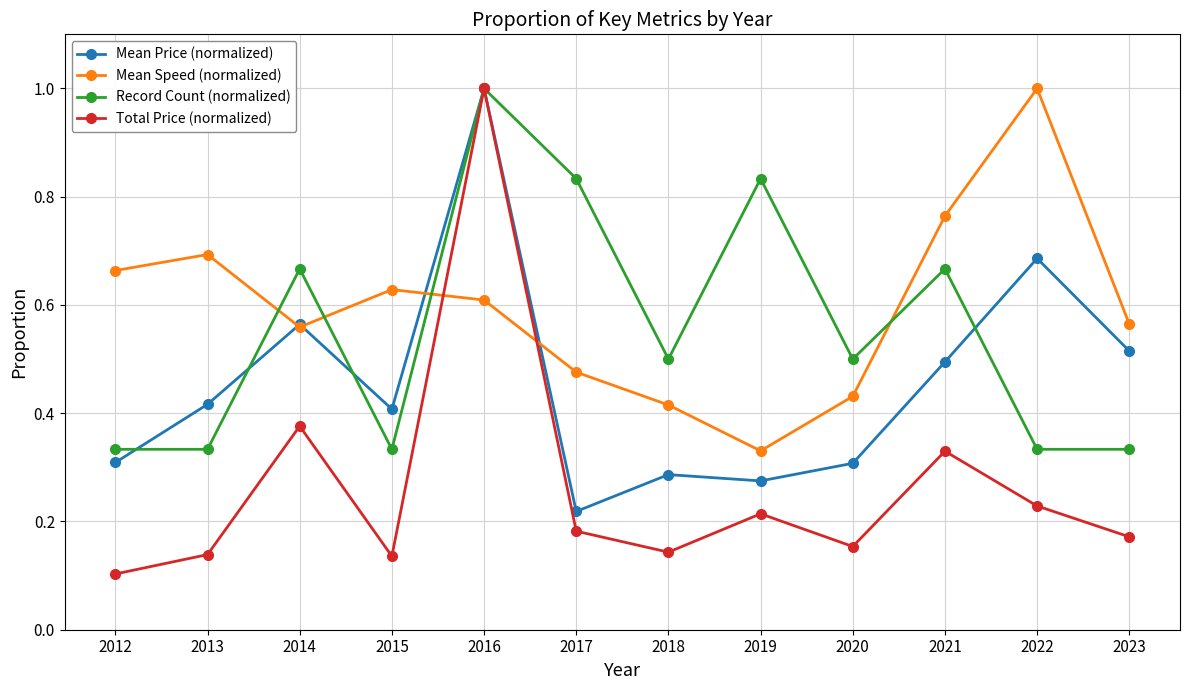

Which series has the largest total across all categories?

Mean Speed (normalized)